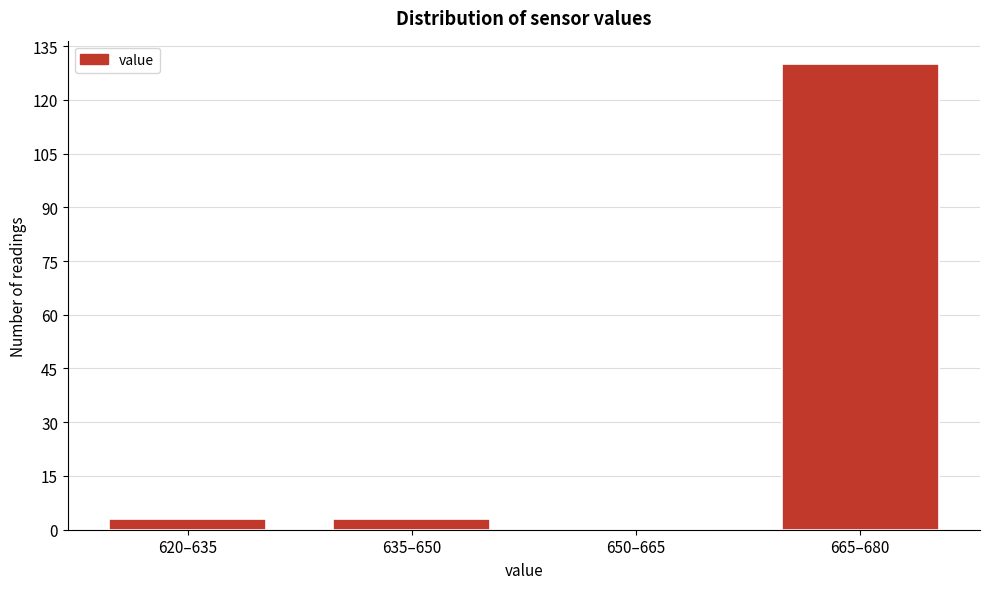

Reading right to left, transcribe all the data shown in this chart.

665–680=130	650–665=0	635–650=3	620–635=3